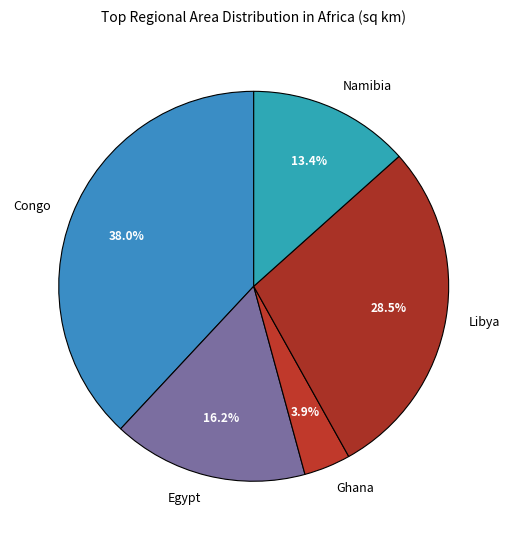

What is the total percentage of Namibia and Egypt?

29.6%